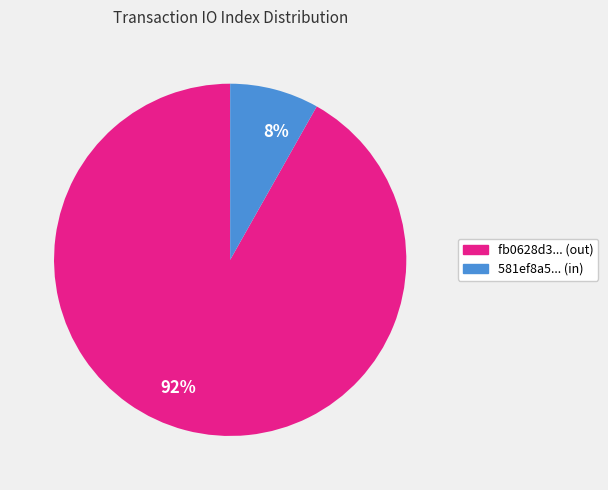

Does any single category account for the majority?

Yes